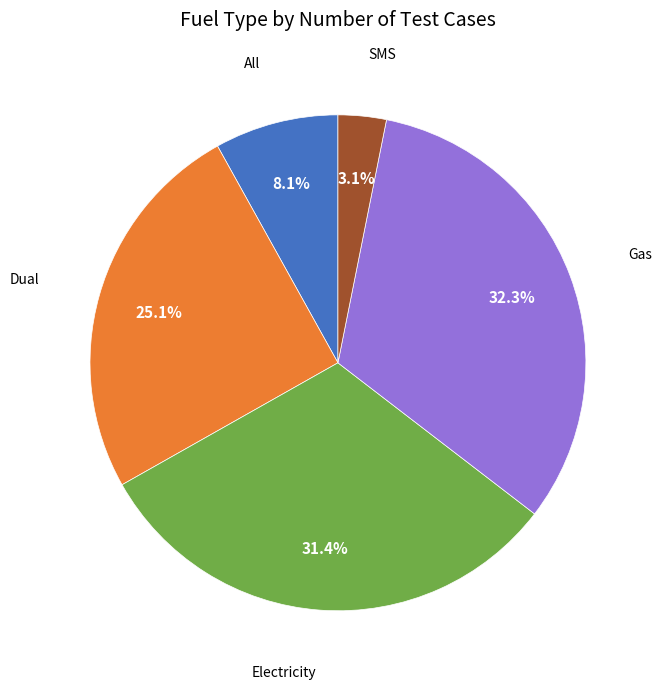

Does any single category account for the majority?

No